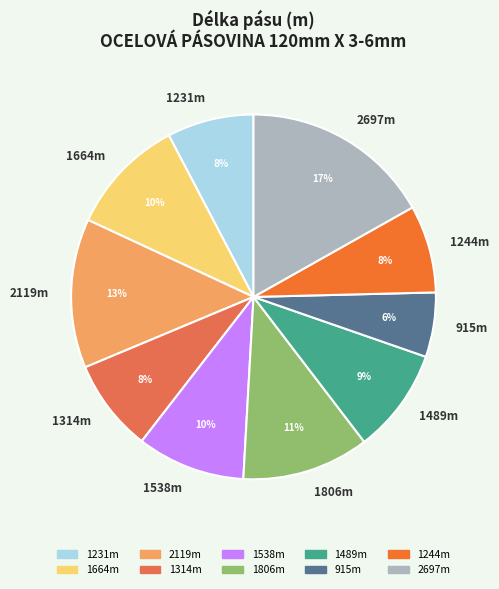

Which category has the biggest portion of the pie?

2697m